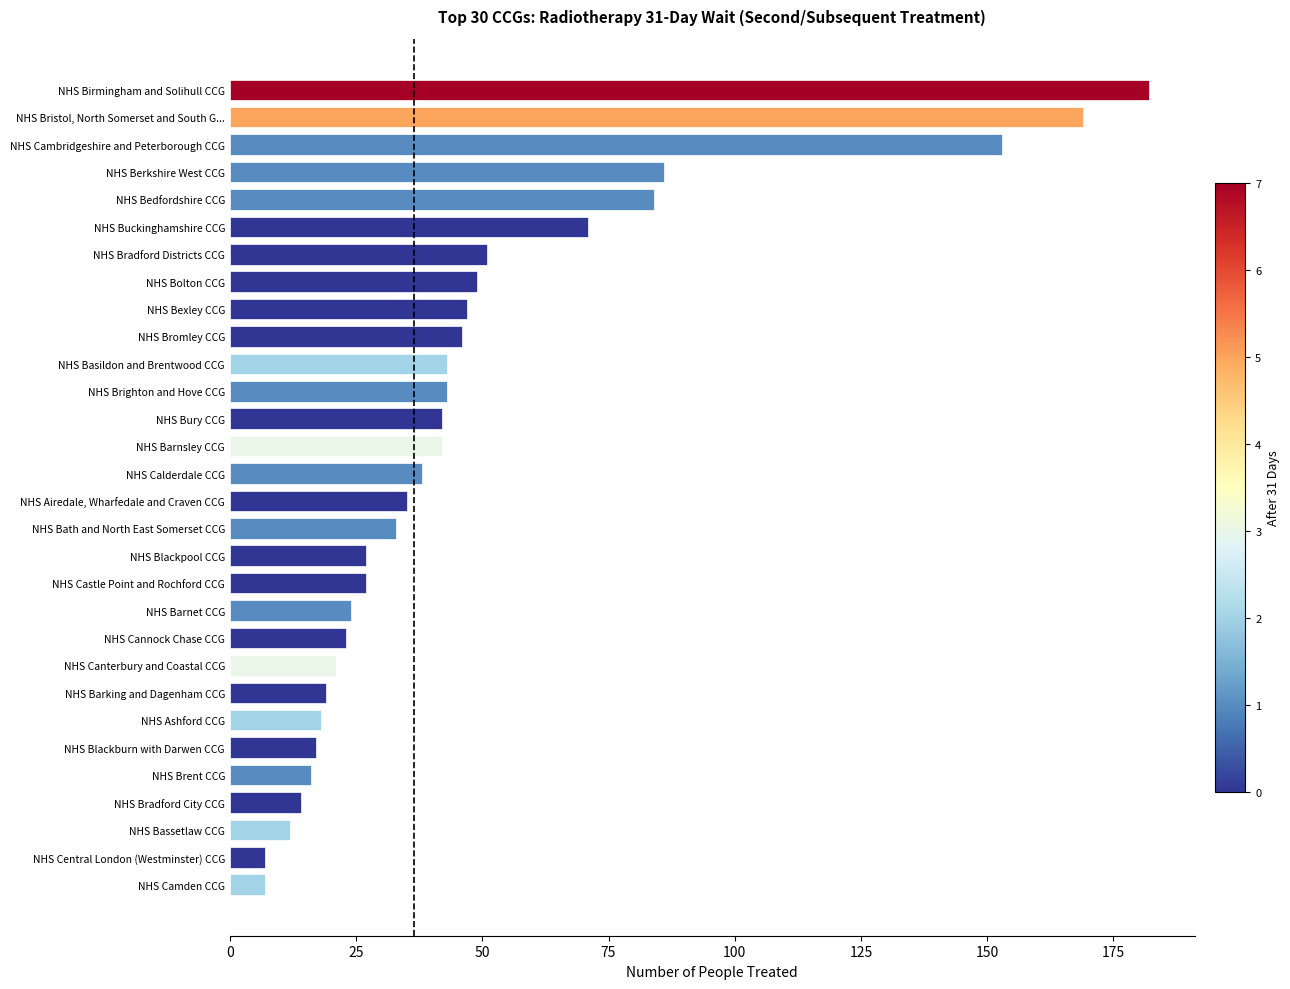

What is the minimum value shown in the chart?

7